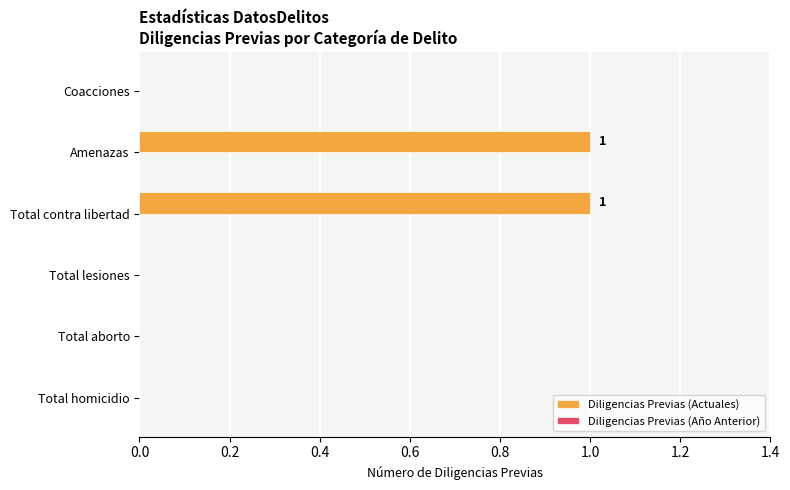

What is the ratio of the value at Total contra libertad to the value at Amenazas?

1.0